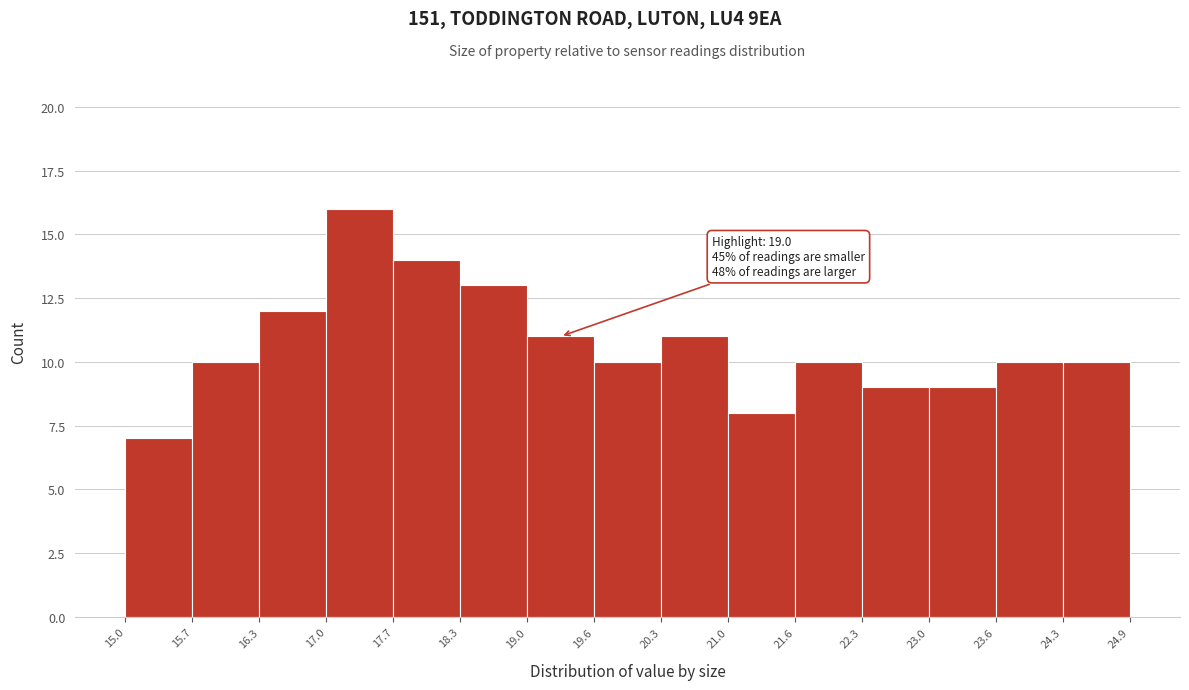

Over which range of the x-axis is the bar tallest?

17.0 to 17.7